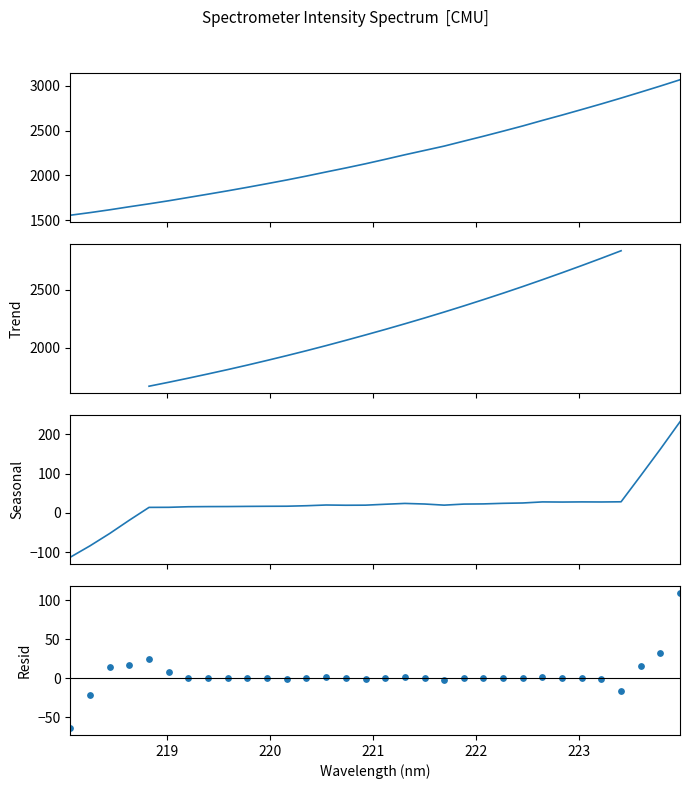

What is the change in value from 218.0596 to 223.0264?

+1178.6